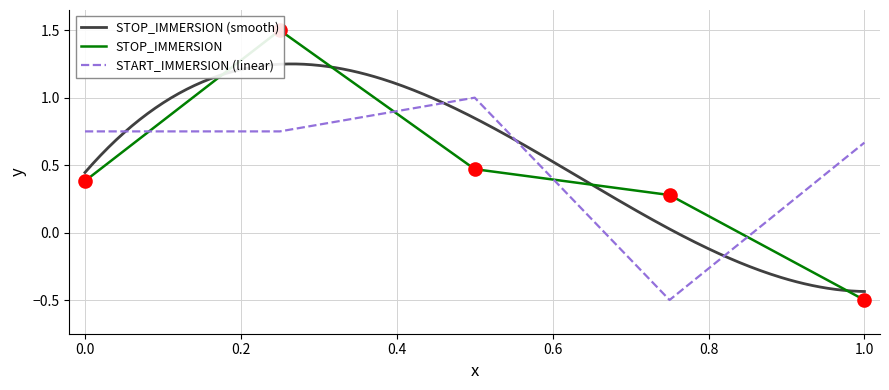

Which series has the largest Y range (max minus min)?

STOP_IMMERSION